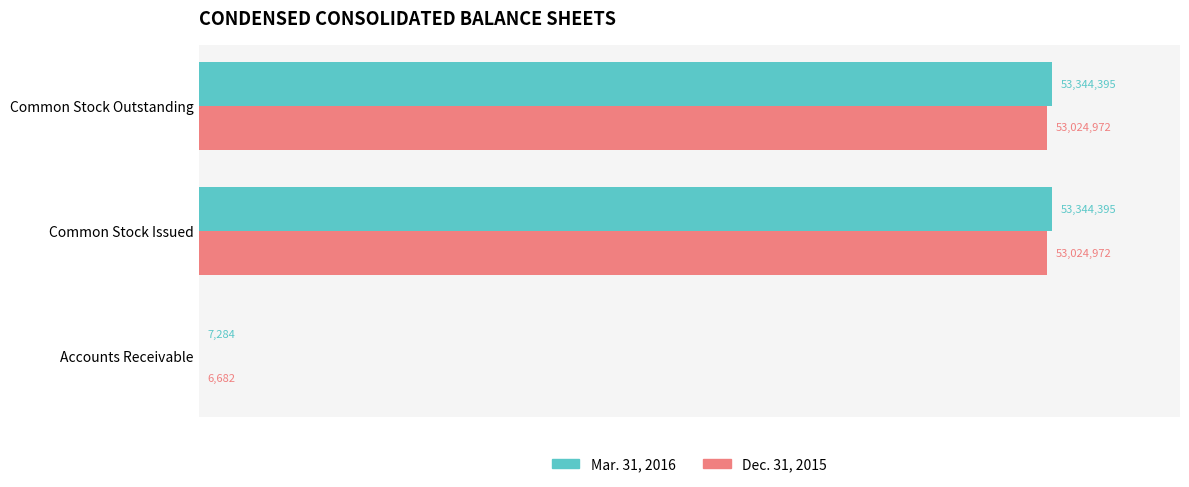

How many Mar. 31, 2016 values are between 7284 and 53344395?

3